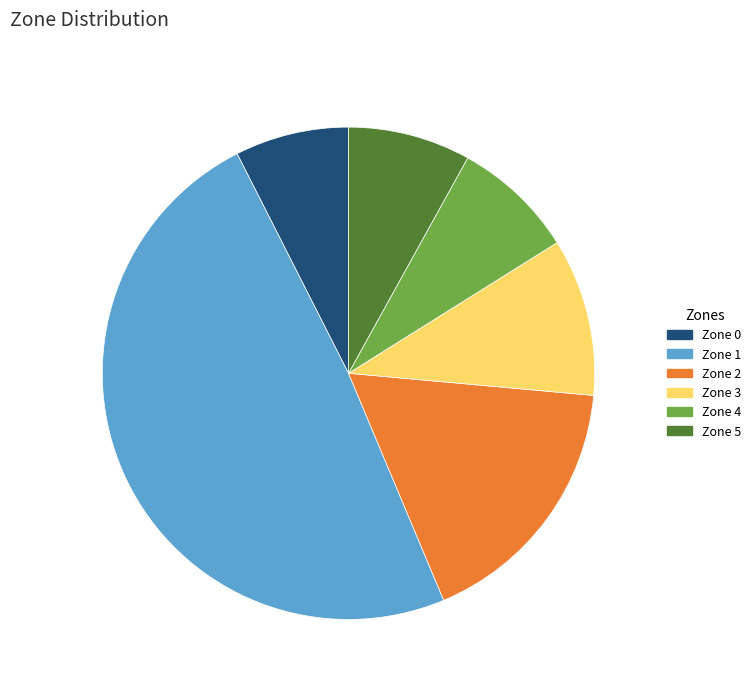

Which category has the smallest portion of the pie?

Zone 0